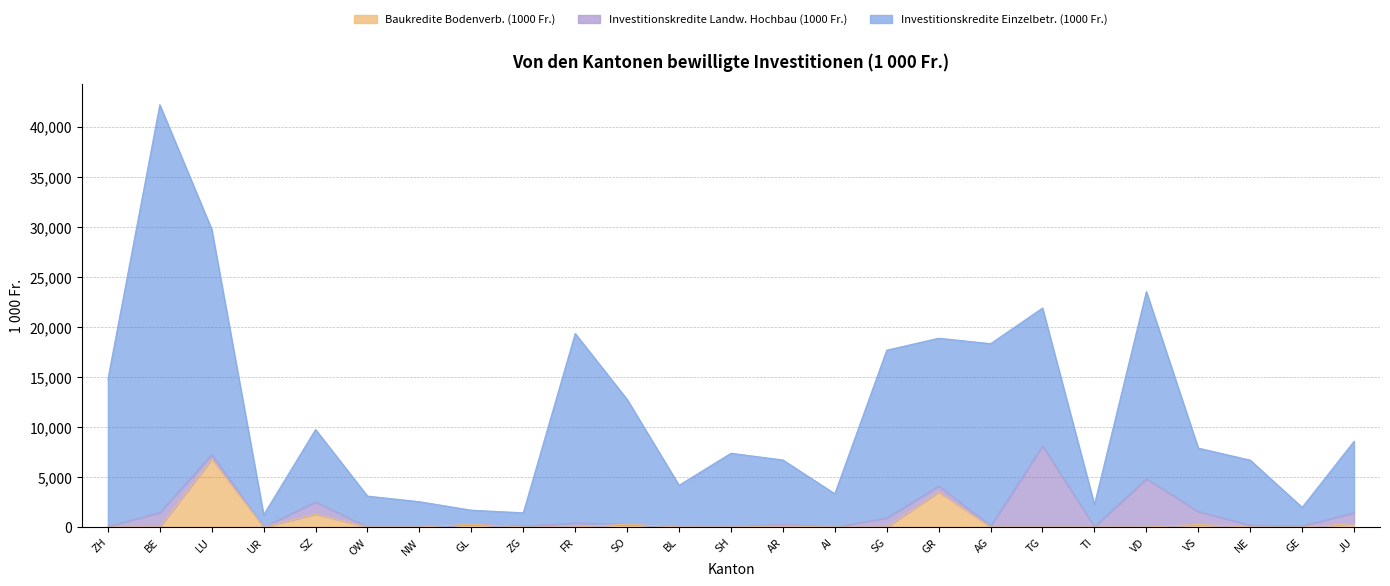

Reading left to right, transcribe all the data shown in this chart.

Investitionskredite Einzelbetr. (1000 Fr.): 14704.0	40733.7	22509.8	1220.0	7235.0	3090.3	2529.0	1403.2	1336.7	18926.0	12467.1	4142.2	7369.7	6433.0	3322.8	16762.1	14754.8	18218.6	13776.5	2196.4	18700.7	6342.4	6498.3	1865.3	7126.7
Investitionskredite Landw. Hochbau (1000 Fr.): 58.0	1452.4	443.0	0.0	1221.2	0.0	0.0	0.0	82.0	408.0	0.0	30.0	0.0	165.0	0.0	904.6	612.0	100.0	8100.0	44.9	4818.4	1286.4	186.5	100.3	1100.0
Baukredite Bodenverb. (1000 Fr.): 0.0	0.0	6790.0	0.0	1285.0	0.0	0.0	279.3	0.0	0.0	281.7	0.0	0.0	100.0	0.0	0.0	3494.7	0.0	0.0	0.0	0.0	252.0	0.0	0.0	337.0